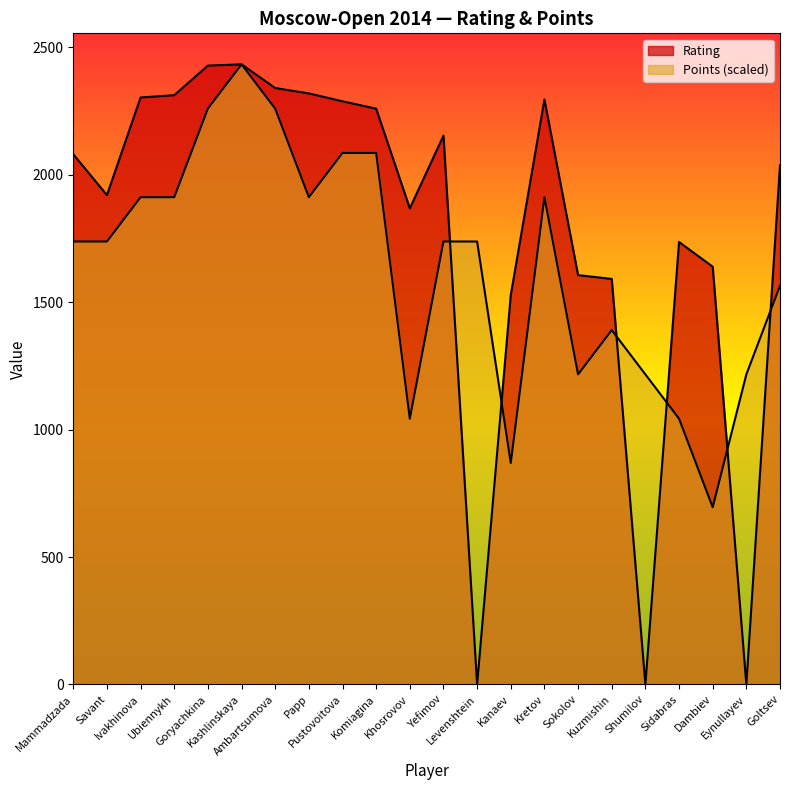

Which series has the largest total across all categories?

Rating